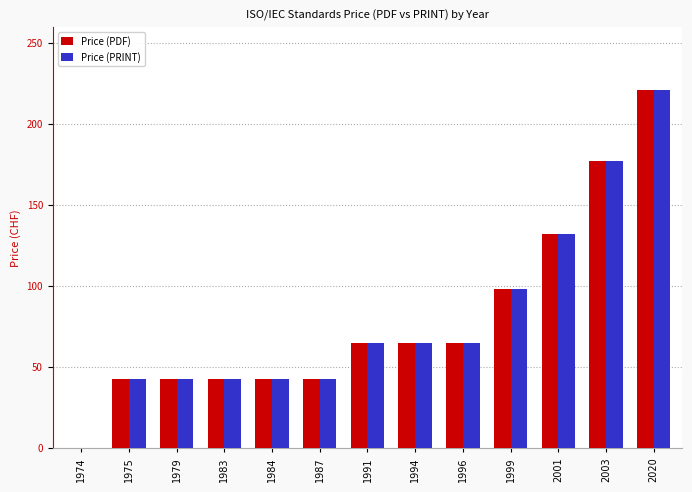

Where is Price (PDF) nearest to the value 110?

1999